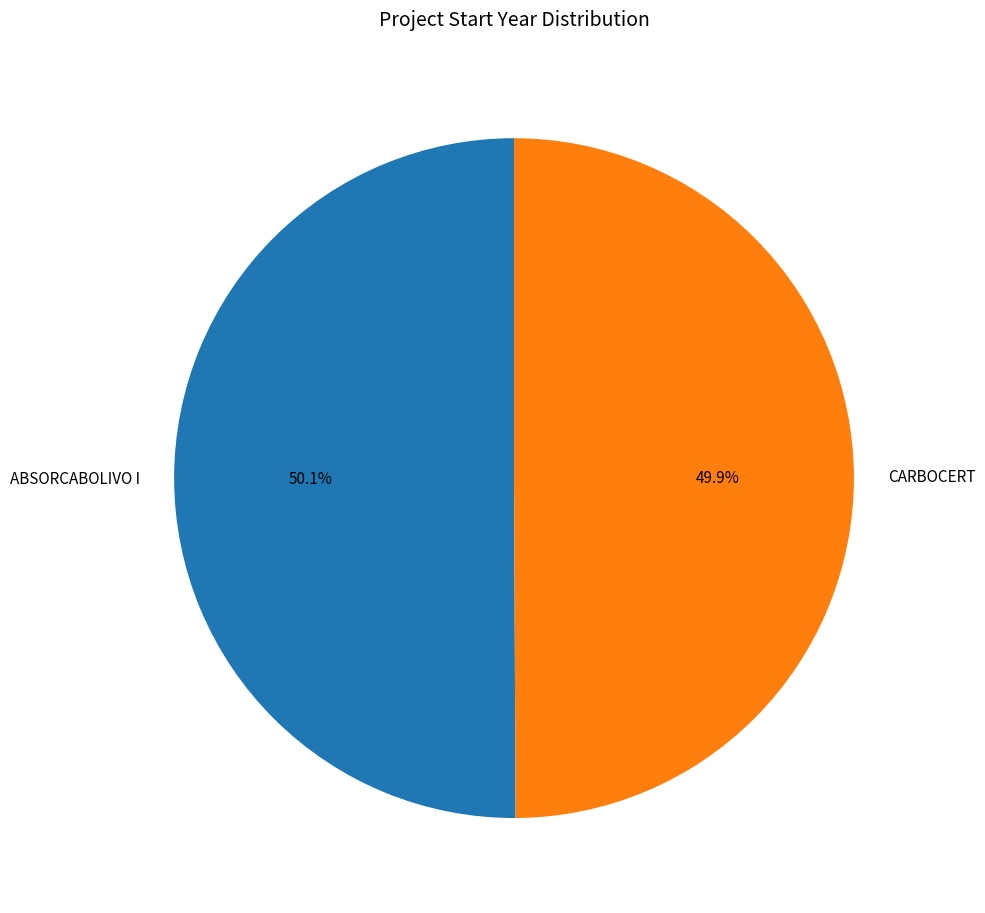

Approximately how many times larger is the value at CARBOCERT compared to ABSORCABOLIVO I?

1.0